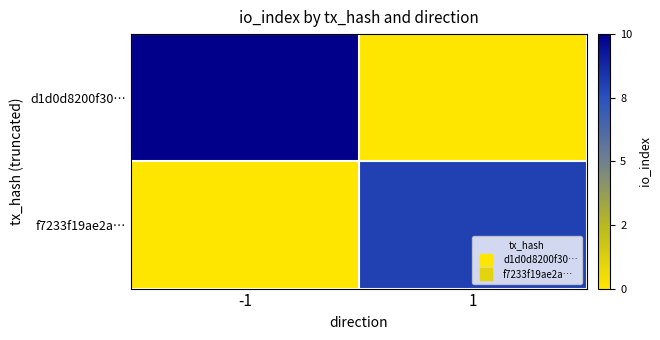

Between -1 and 1, which series saw the biggest shift?

d1d0d8200f30…